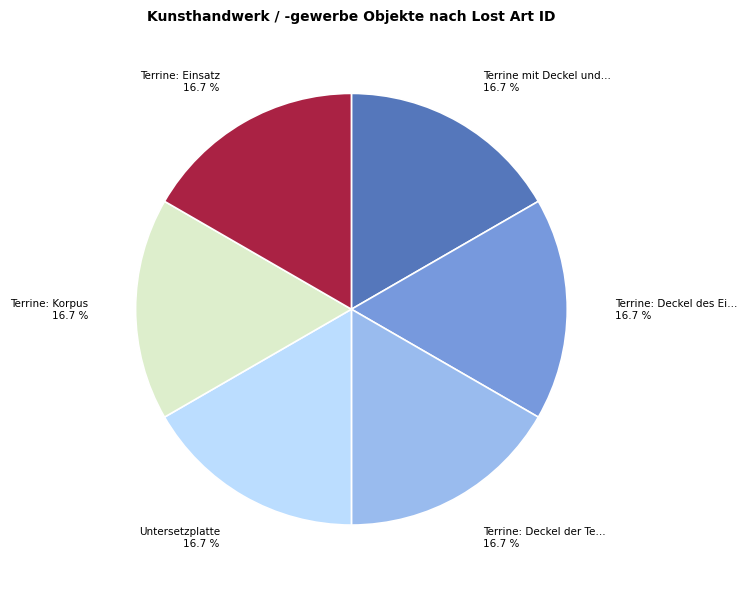

Is there a majority slice in this chart?

No